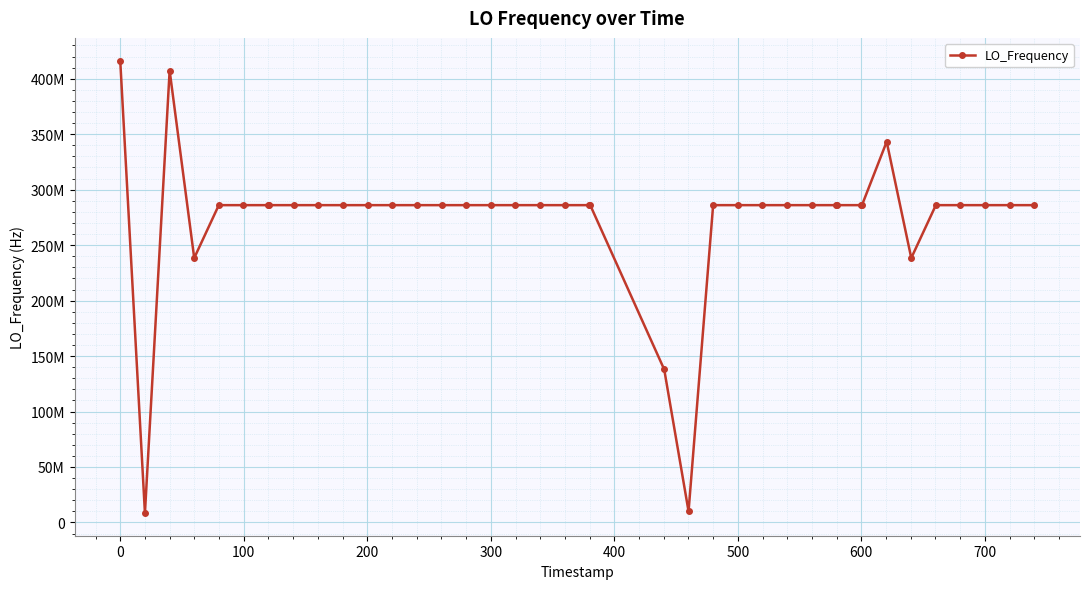

Is this an area chart (filled region under the line)?

No